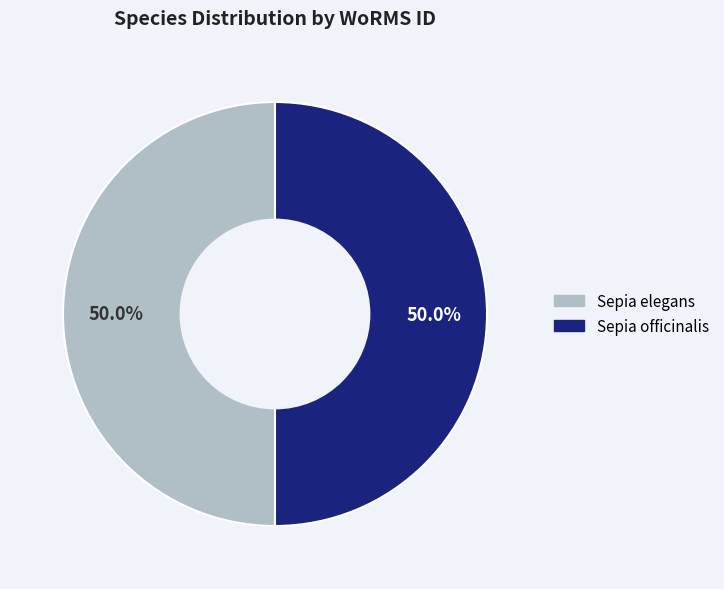

Is the sum of Sepia officinalis and Sepia elegans greater than half?

Yes